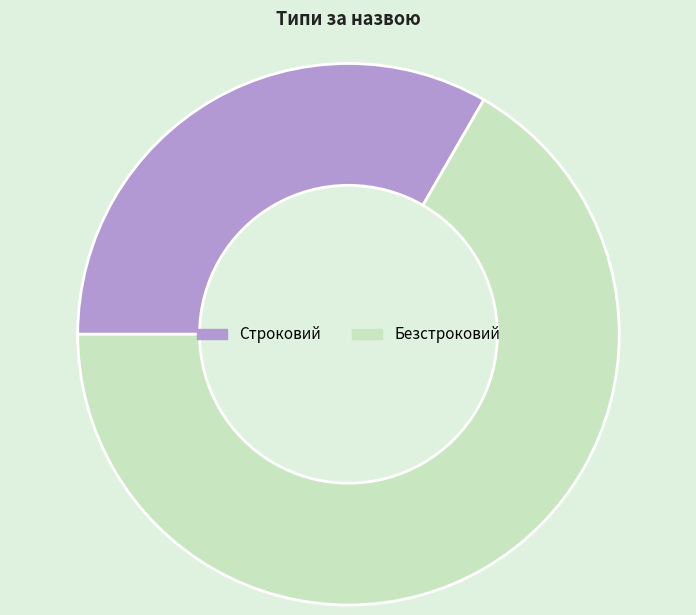

Does Безстроковий represent more than half of the total?

Yes